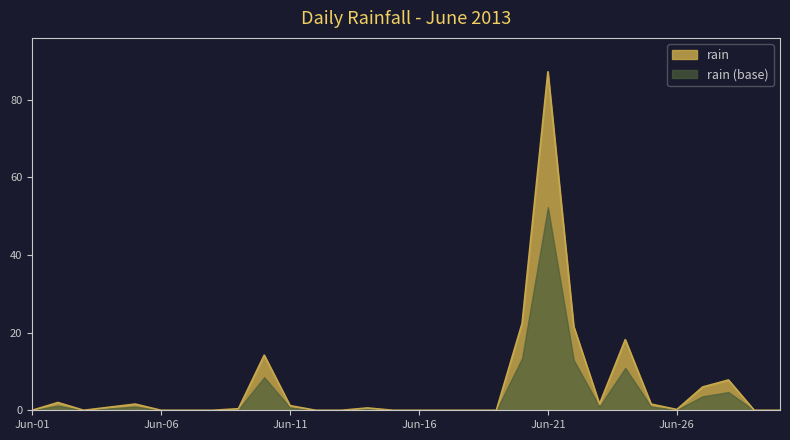

The value at 2013-06-03 is 0.0. True or false?

True